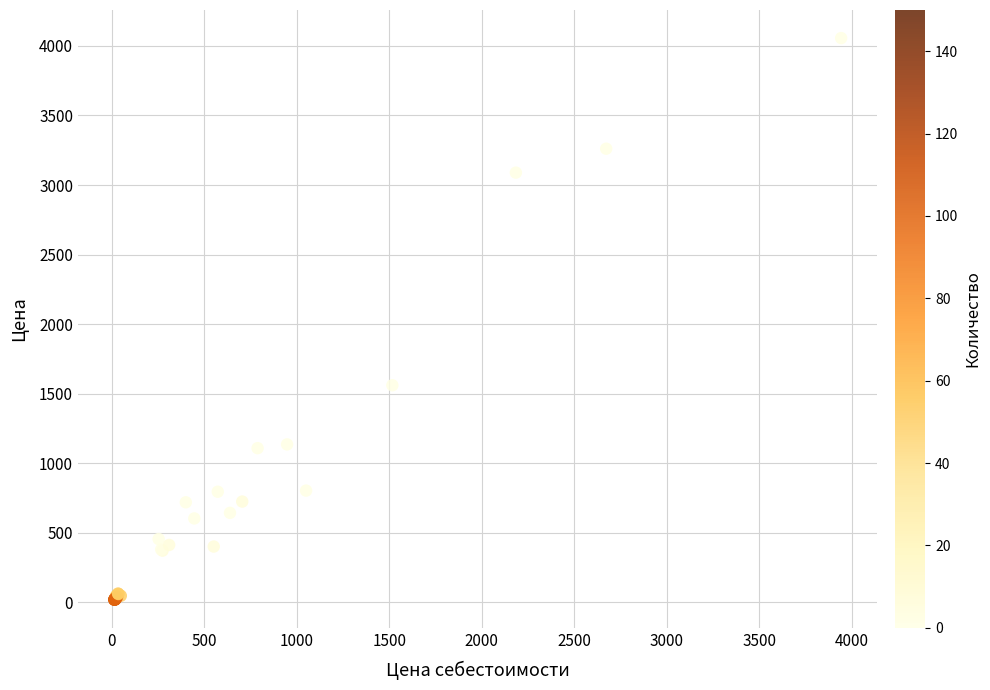

What Y value in the scatter plot is closest to 2038?

1561.0